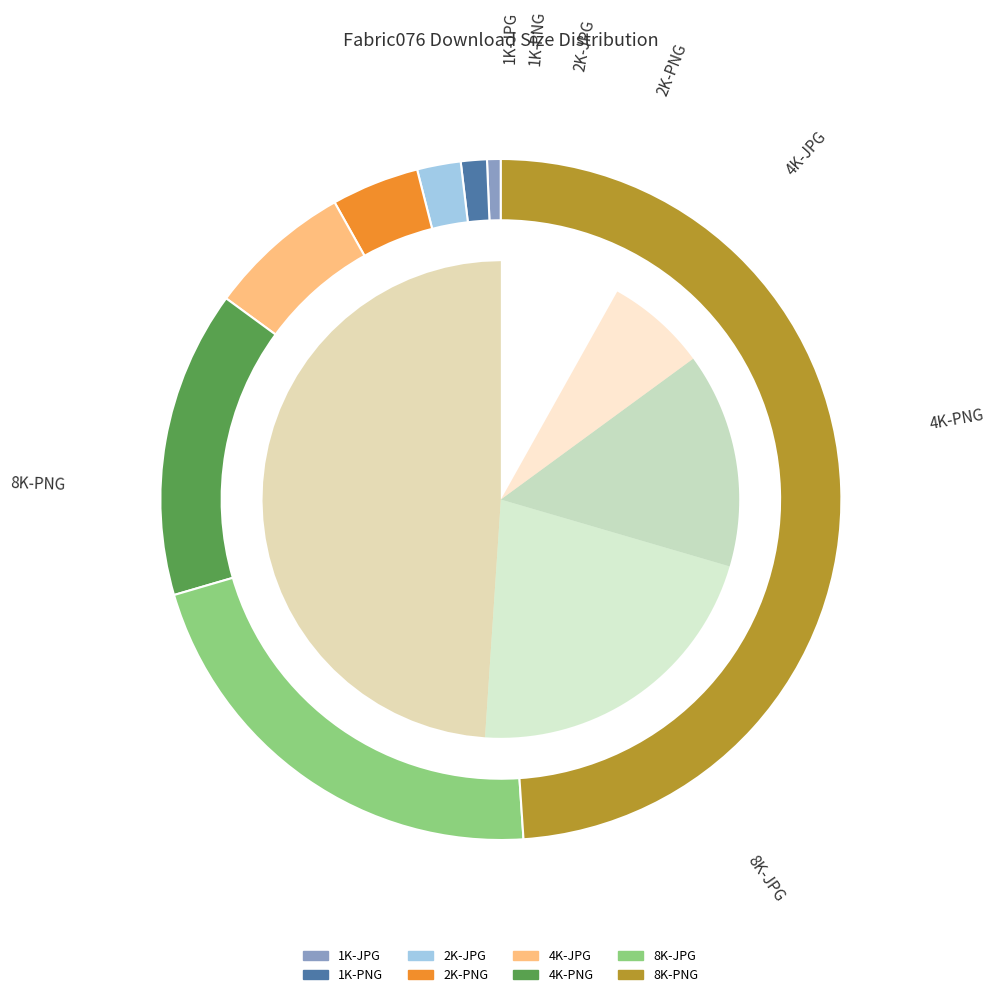

To the nearest percent, what is the difference between the 4K-PNG and 8K-PNG slice percentages?

34%